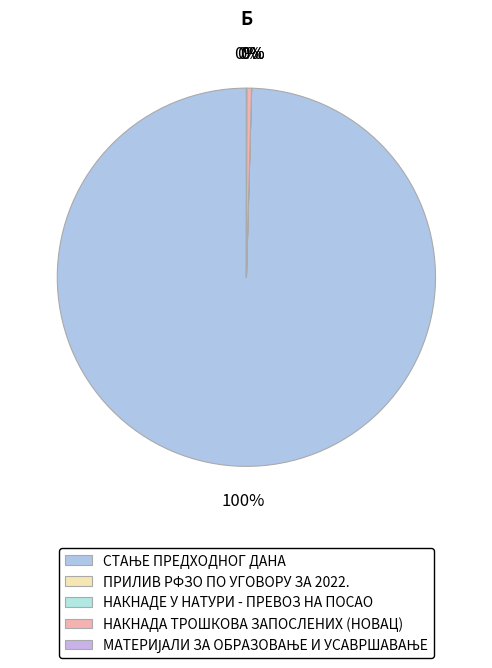

Count the number of slices in the pie.

5